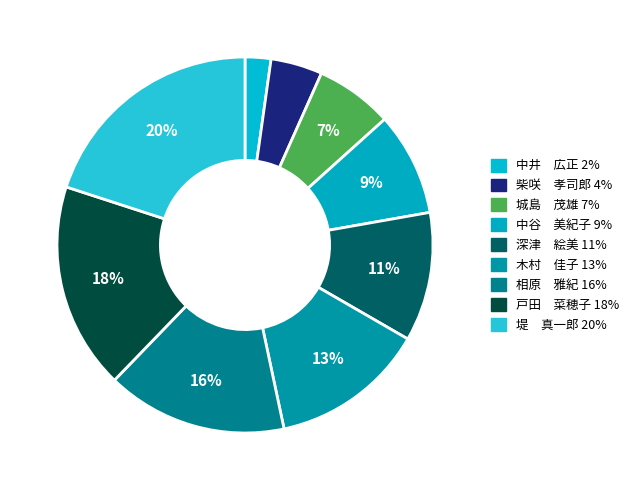

How many slices are in this pie chart?

9